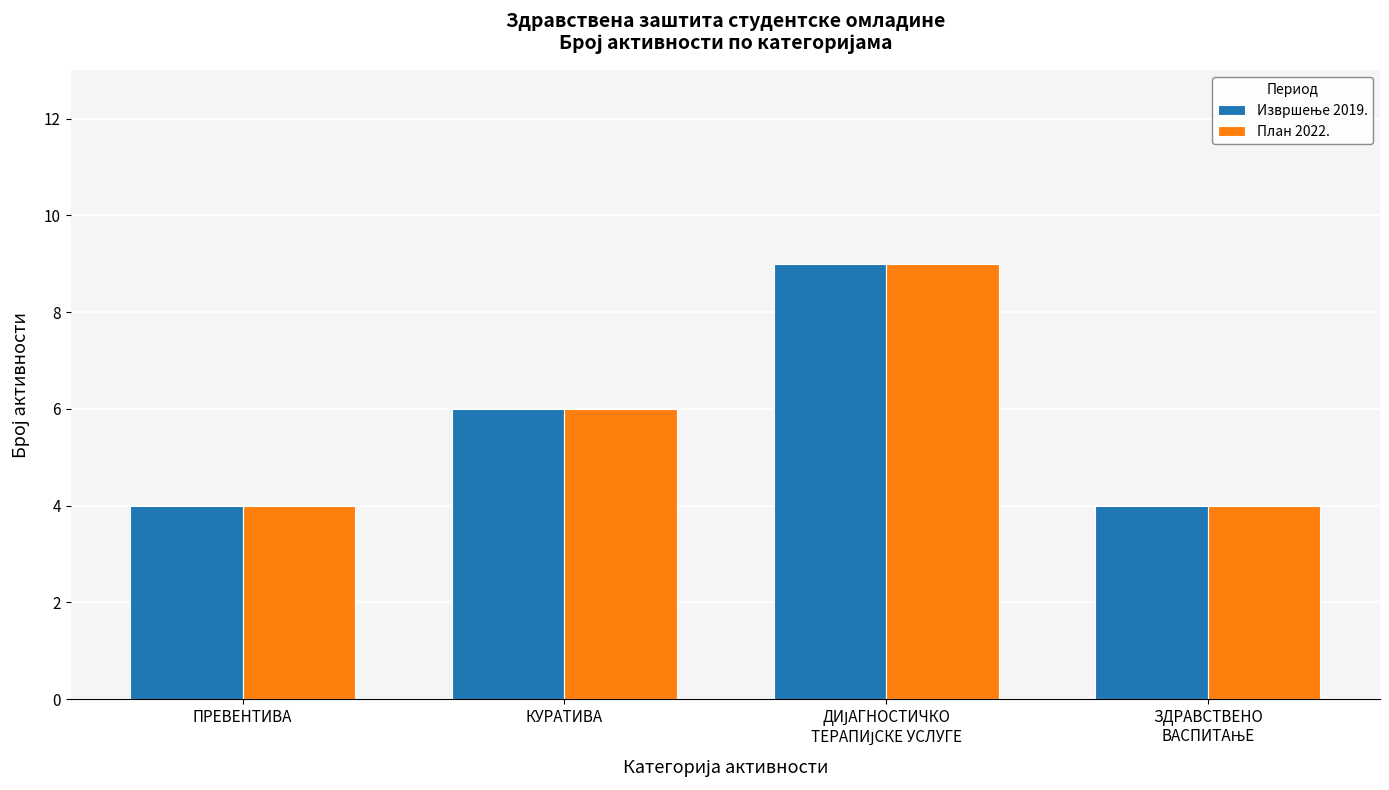

How many series are shown in this chart?

2